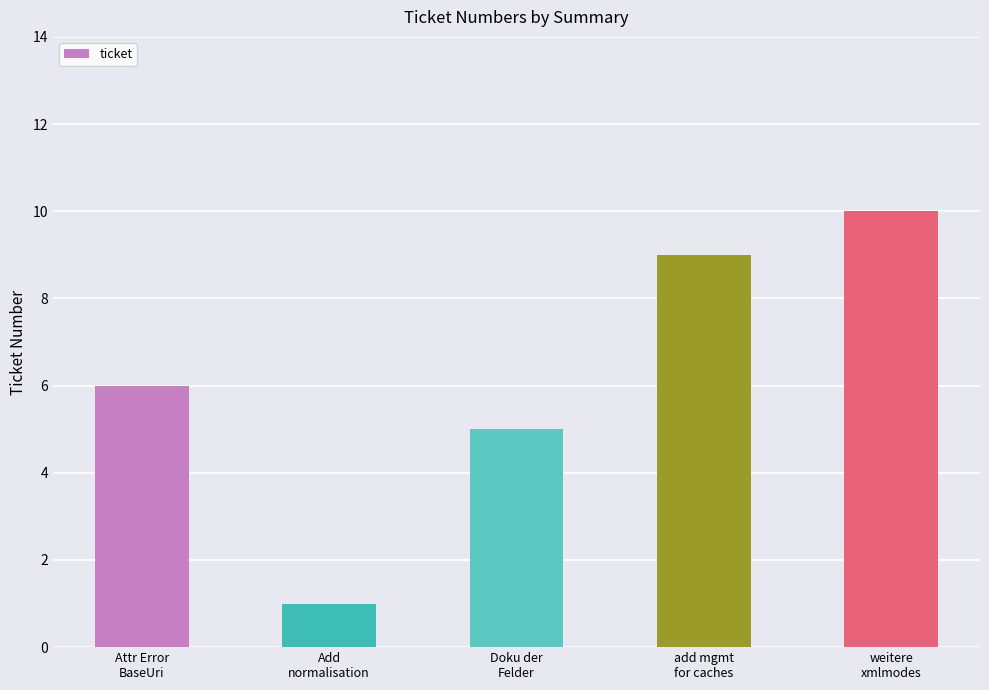

How many data points does each series have?

5